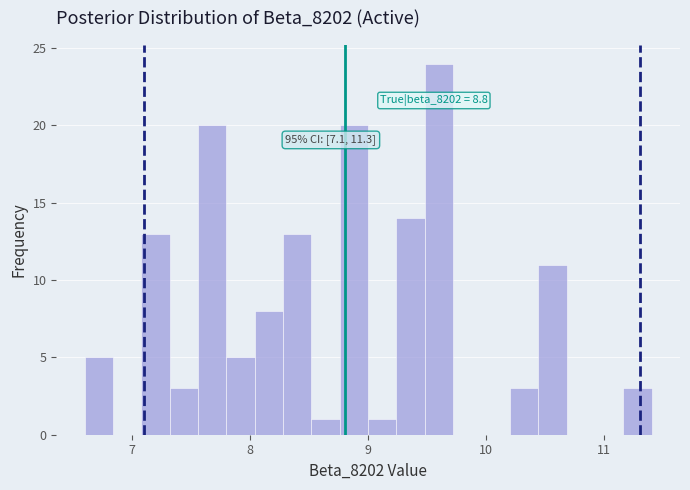

Read against the x-axis, roughly where is the centre of the tallest bar?

9.6